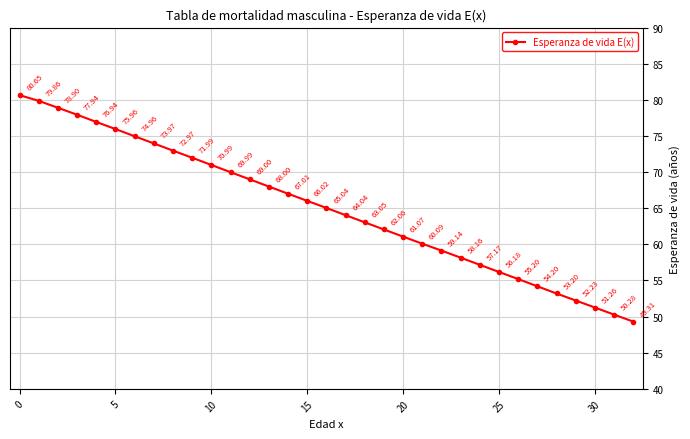

Count the number of categories in the chart.

33